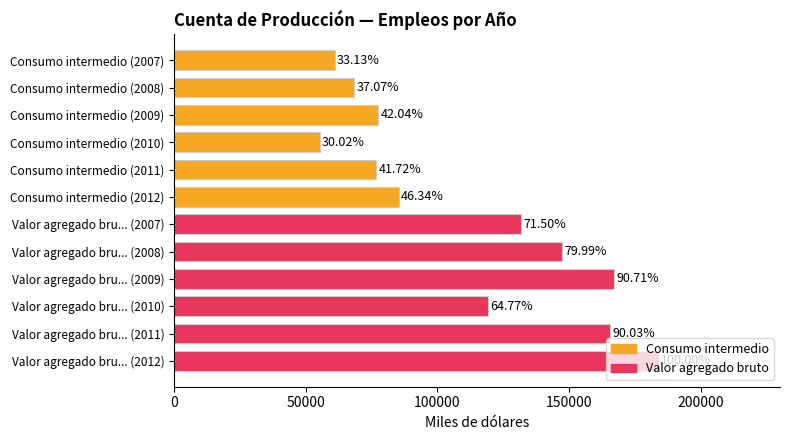

Are the bars horizontal?

Yes